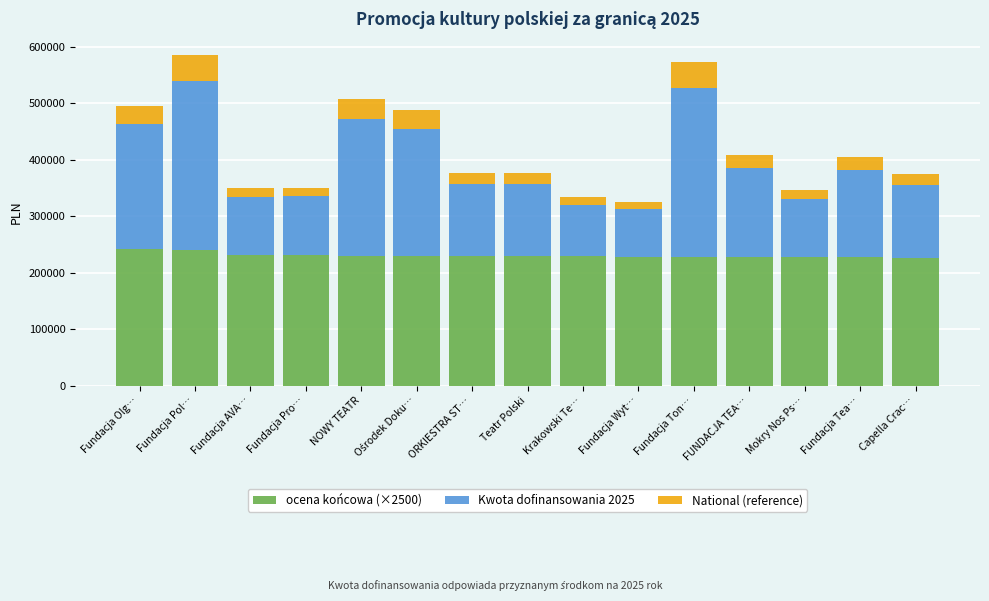

What is the highest value of the ocena końcowa (×2500) series?

242500